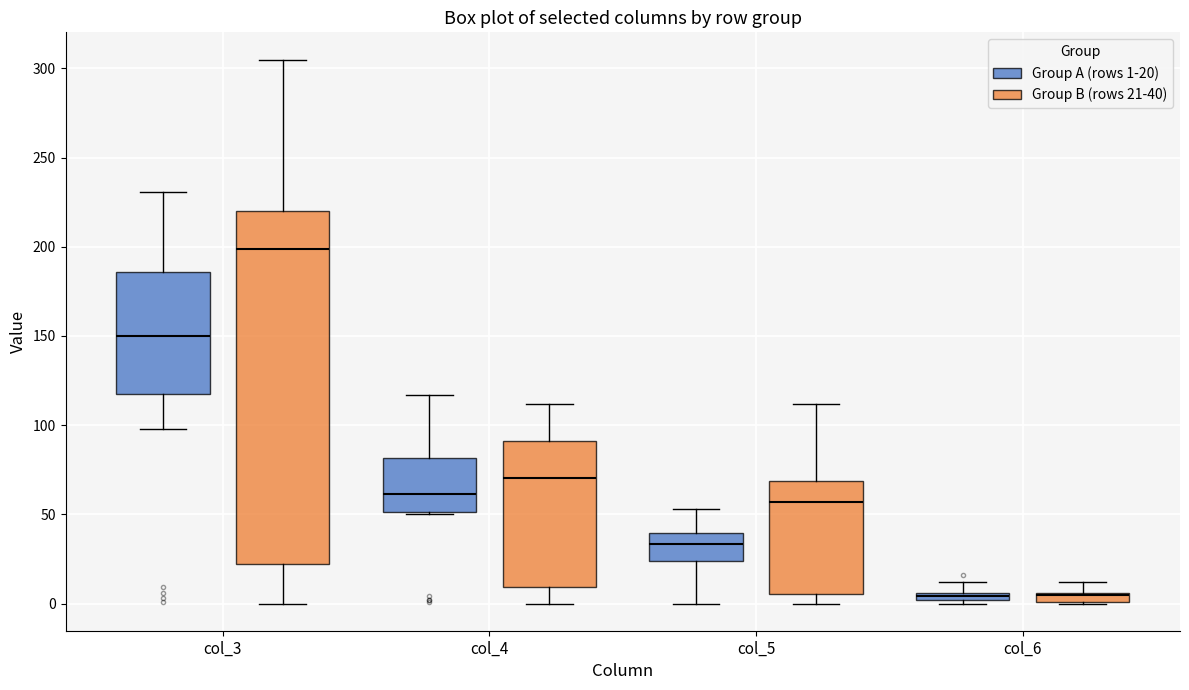

Comparing the boxes themselves (not the whiskers), which one is the tallest?

col_3 (Group B (rows 21-40))